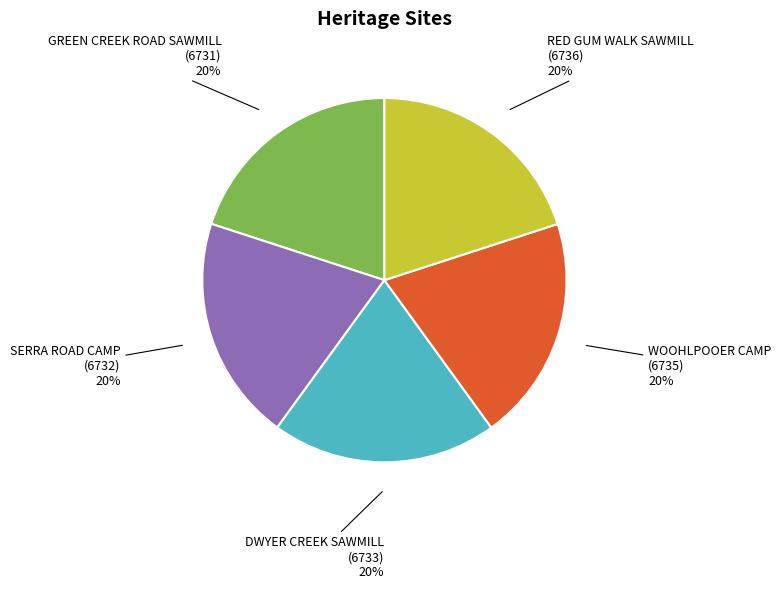

Does any single category account for the majority?

No